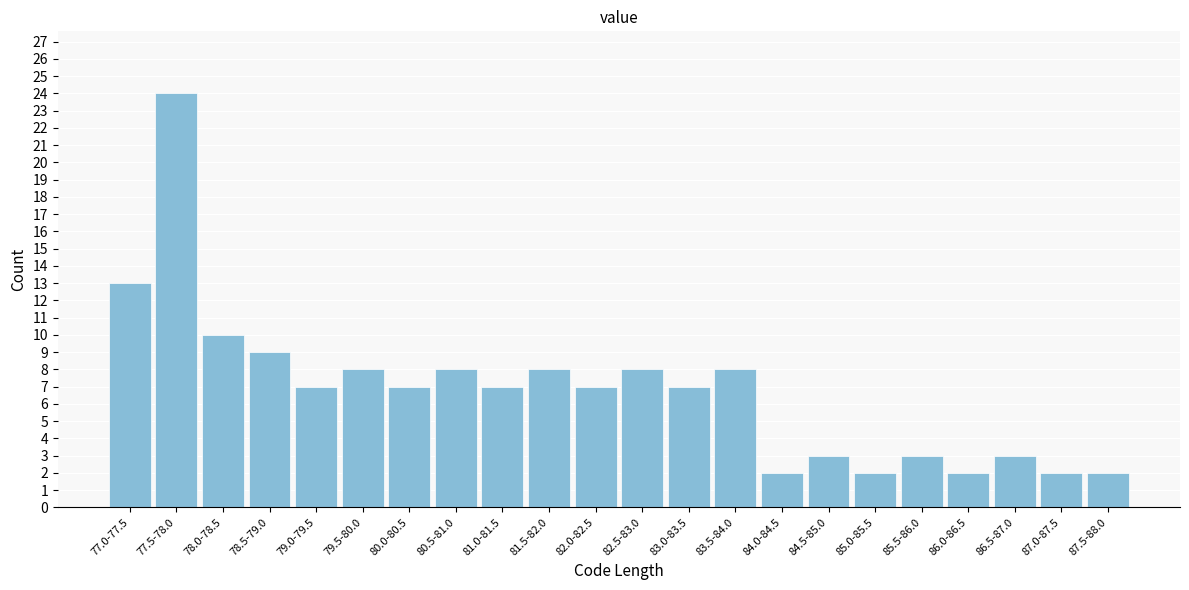

Reading left to right, transcribe all the data shown in this chart.

77.0-77.5=13	77.5-78.0=24	78.0-78.5=10	78.5-79.0=9	79.0-79.5=7	79.5-80.0=8	80.0-80.5=7	80.5-81.0=8	81.0-81.5=7	81.5-82.0=8	82.0-82.5=7	82.5-83.0=8	83.0-83.5=7	83.5-84.0=8	84.0-84.5=2	84.5-85.0=3	85.0-85.5=2	85.5-86.0=3	86.0-86.5=2	86.5-87.0=3	87.0-87.5=2	87.5-88.0=2